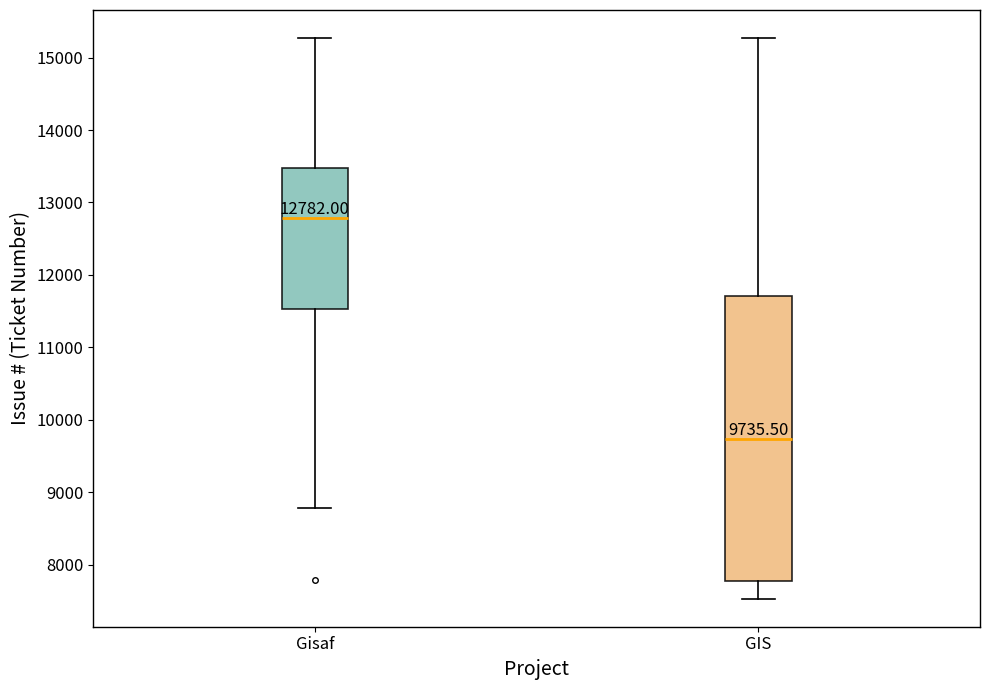

Which box is the tallest, from its lower edge to its upper edge?

GIS